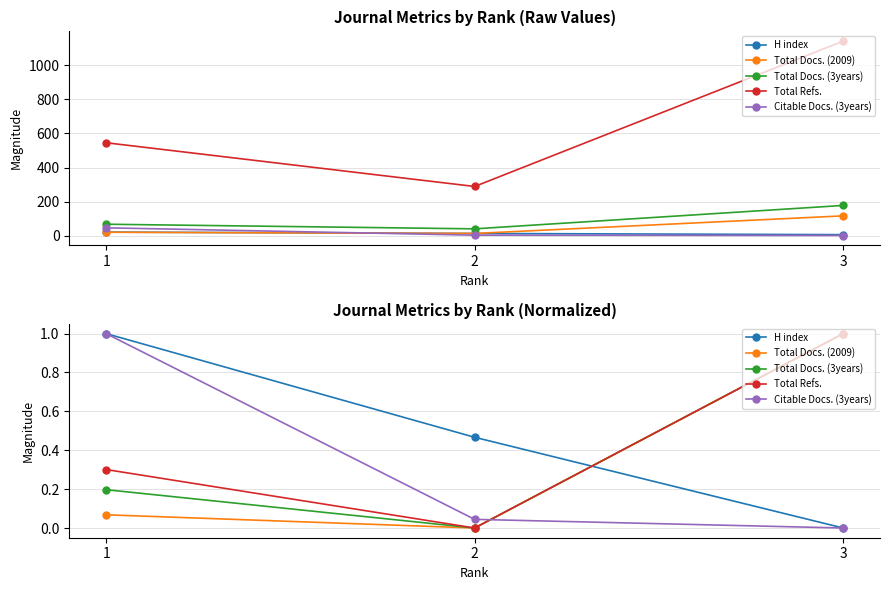

At which category is the sum across all series the highest?

3